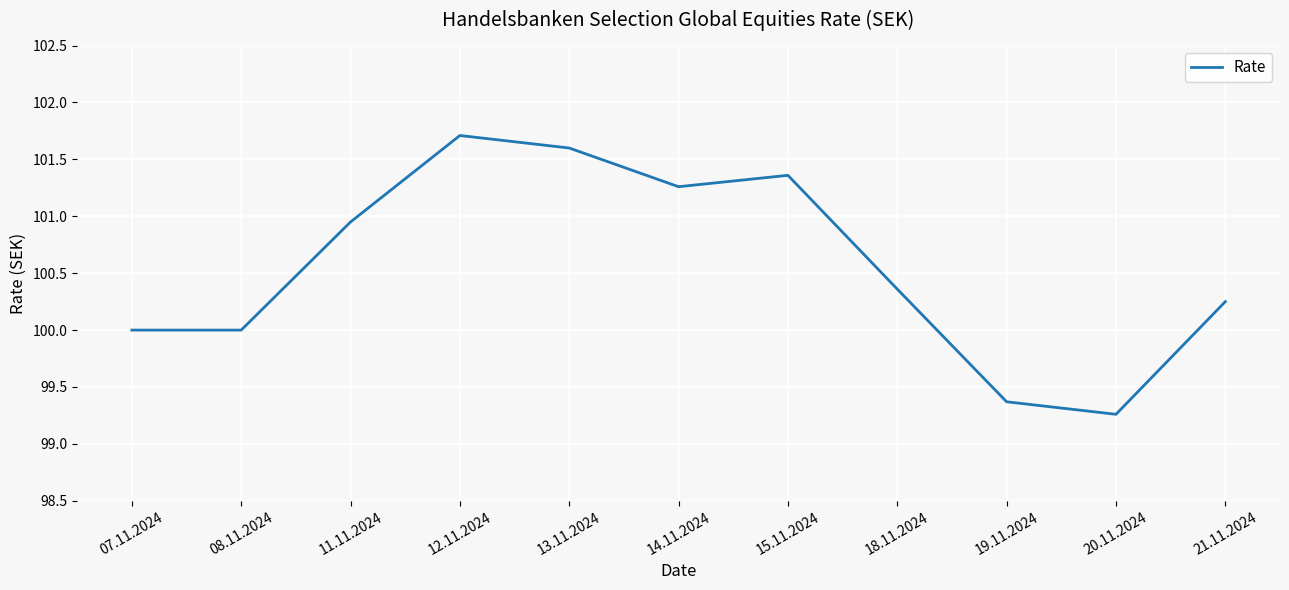

What position from the right is 20.11.2024?

2